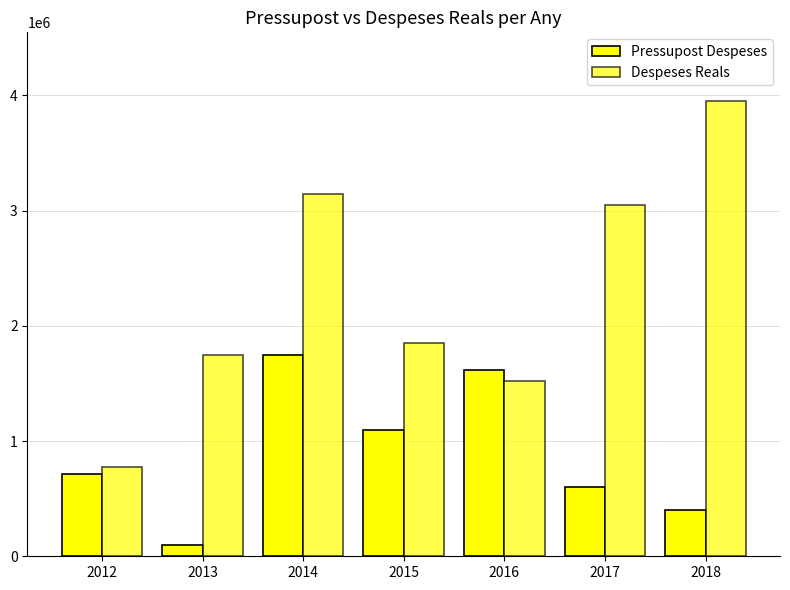

Between 2014 and 2018, which series saw the biggest shift?

Pressupost Despeses